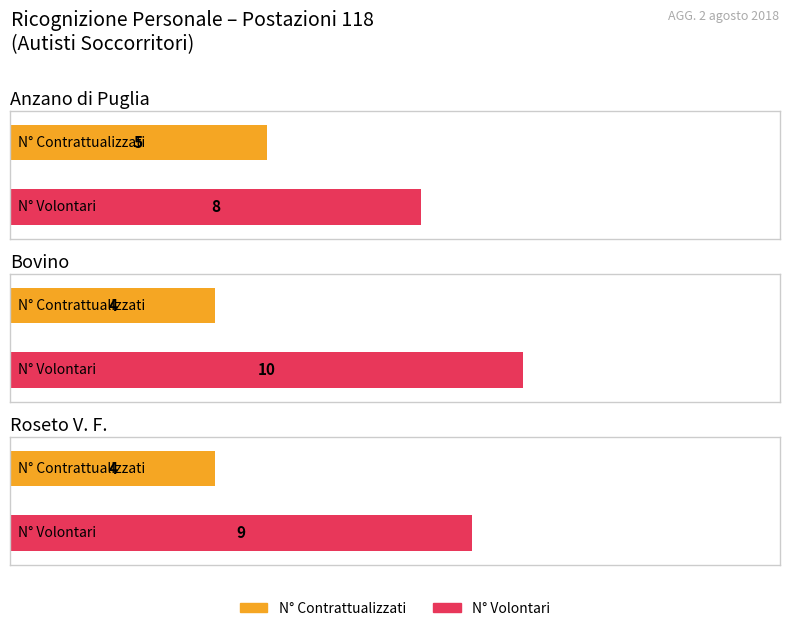

True or false: Volunteers (N° Volontari) has a value of 6 at Roseto V. F..

False